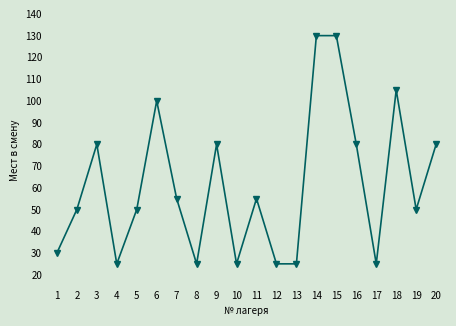

What is the greatest value displayed?

130